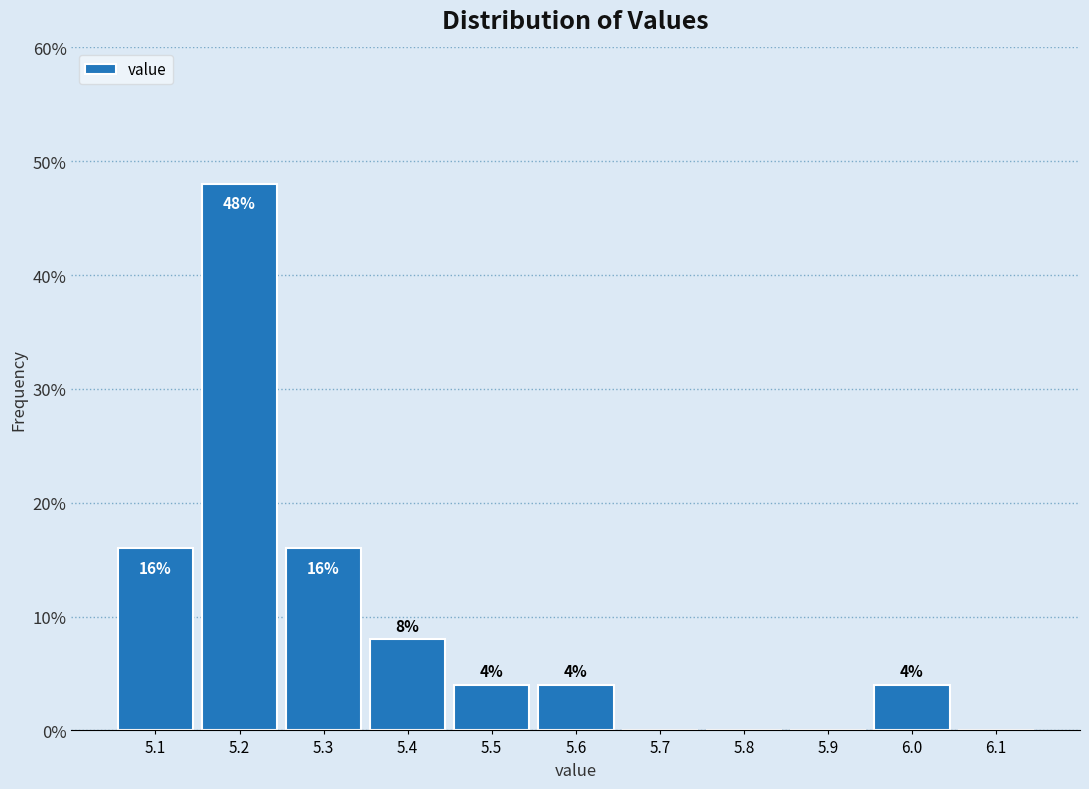

Which range on the x-axis has the tallest bar?

5.15 to 5.25